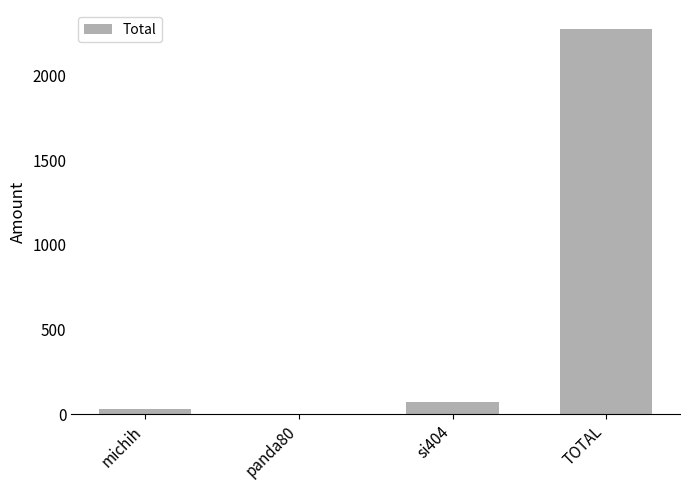

How many distinct data groups are displayed?

1